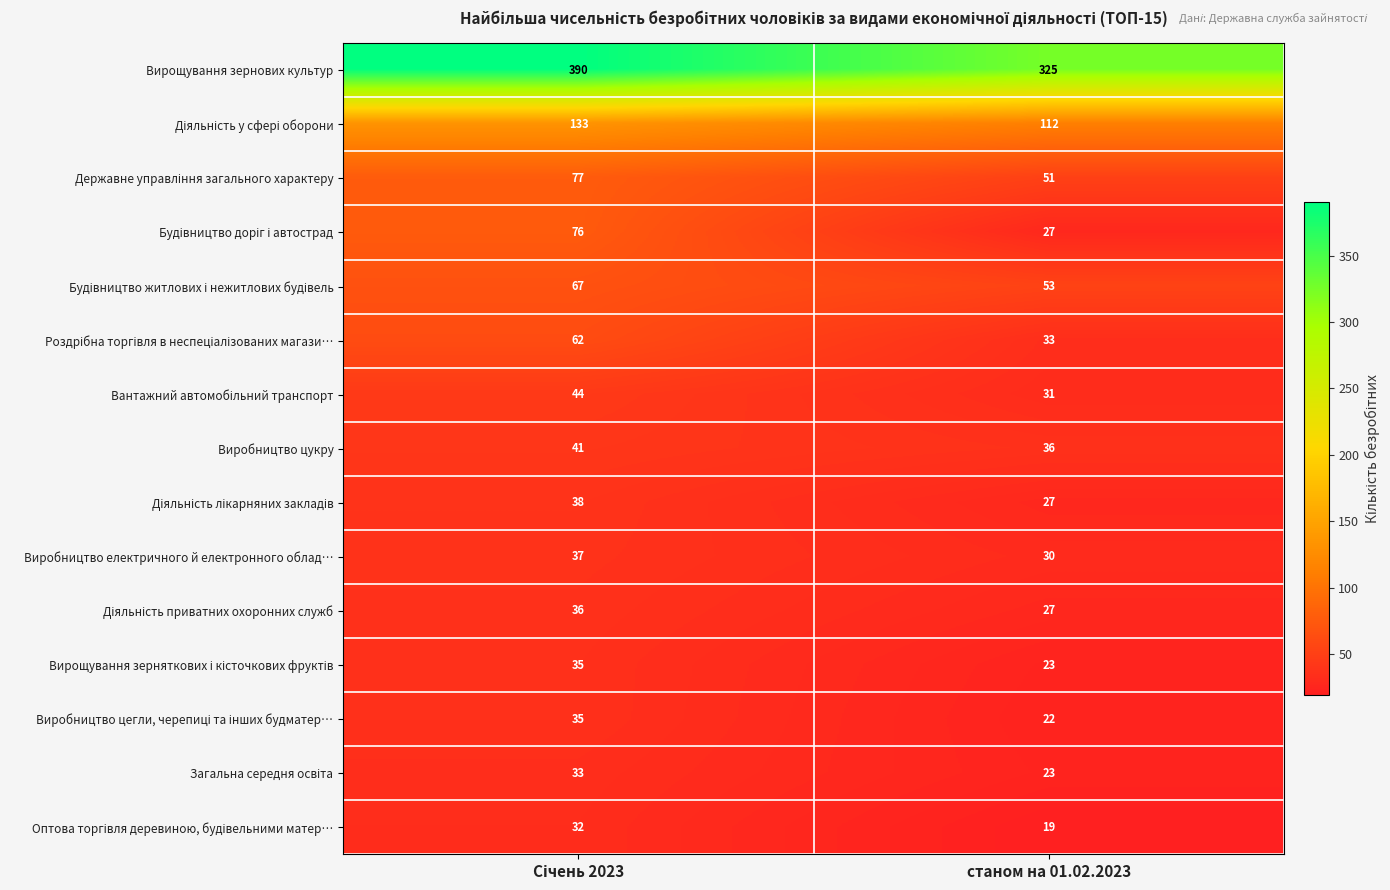

What is the smallest value displayed?

19